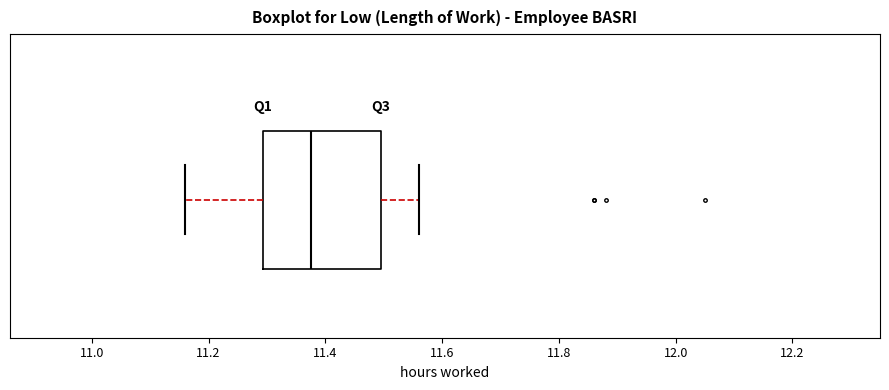

Read this box plot against the x-axis: the position of the median line, the range covered by the box, and the ends of both whiskers. The values are not printed on the chart, so give them approximately, as read against the axis.

median 11.38, box 11.30 to 11.50, whiskers 11.16 to 11.56